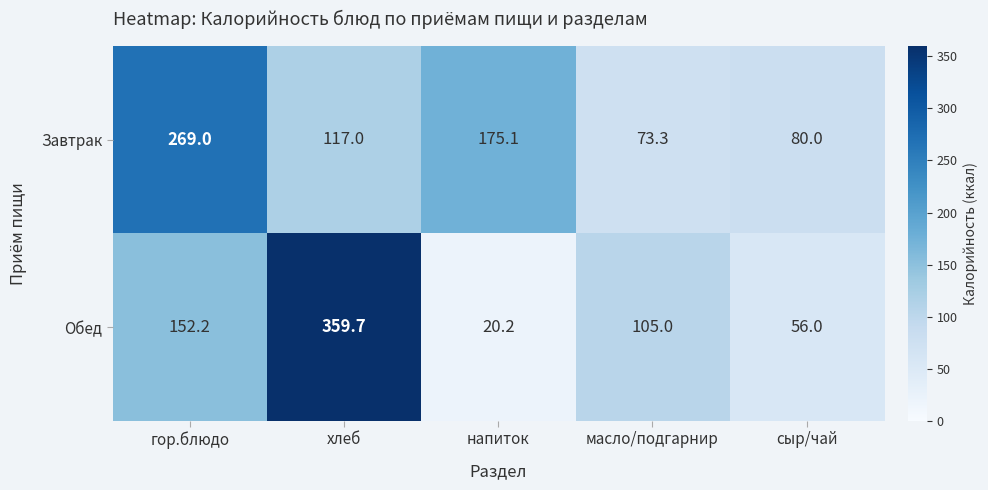

What is the difference between the Завтрак values at гор.блюдо and напиток?

93.9